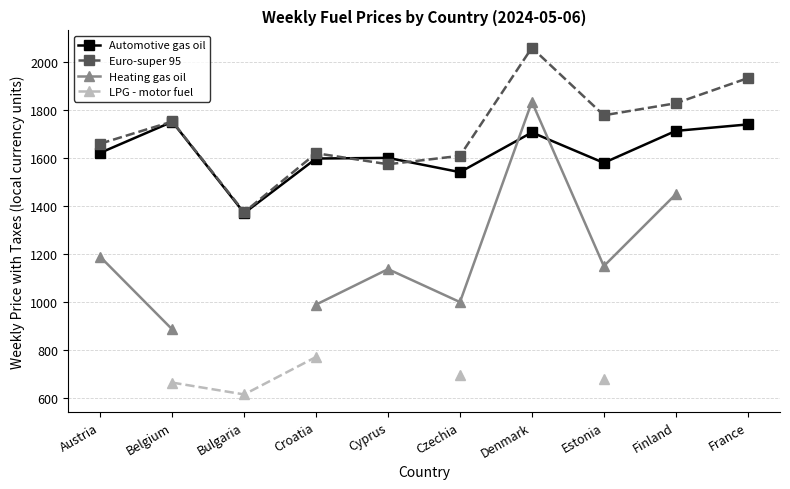

List the labels in order of Euro-super 95 value, largest first.

Denmark, France, Finland, Estonia, Belgium, Austria, Croatia, Czechia, Cyprus, Bulgaria